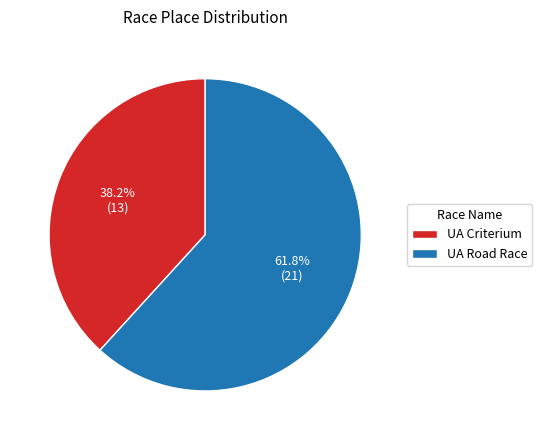

Approximately how many times larger is the value at UA Criterium compared to UA Road Race?

0.6